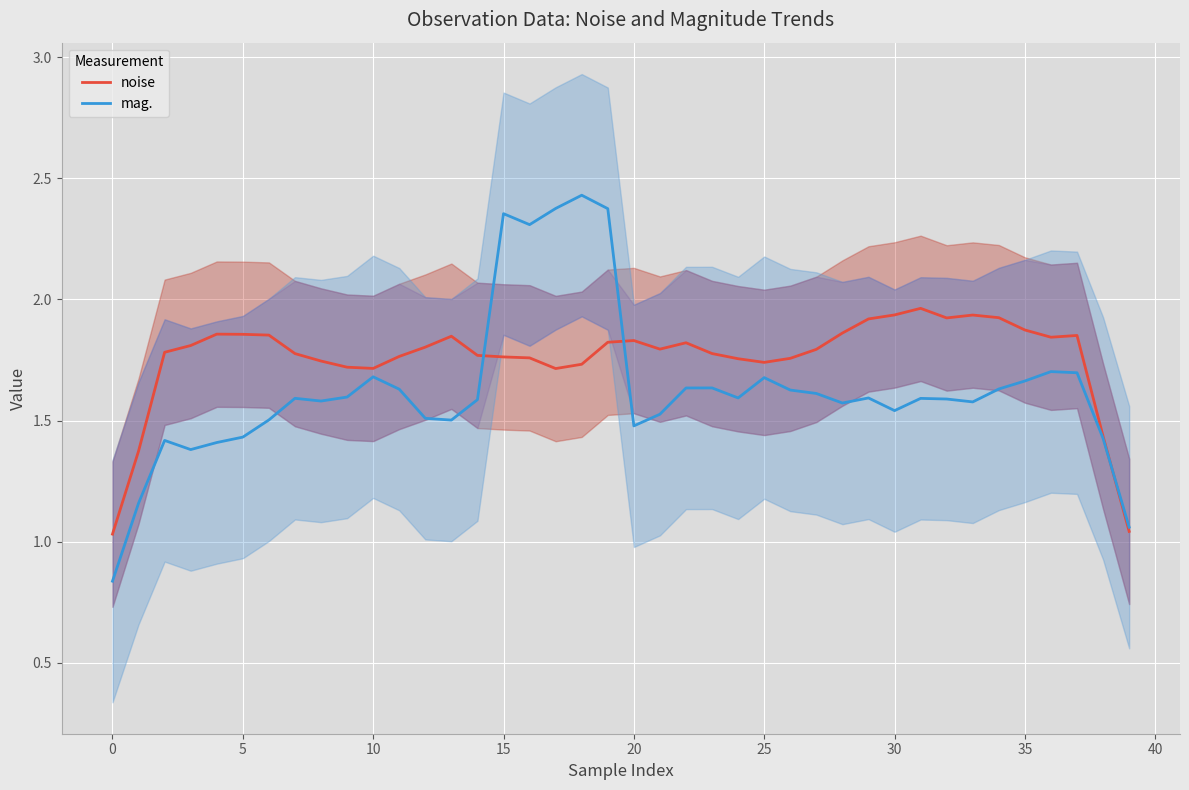

Is it true that noise equals 3.4 at 30?

False